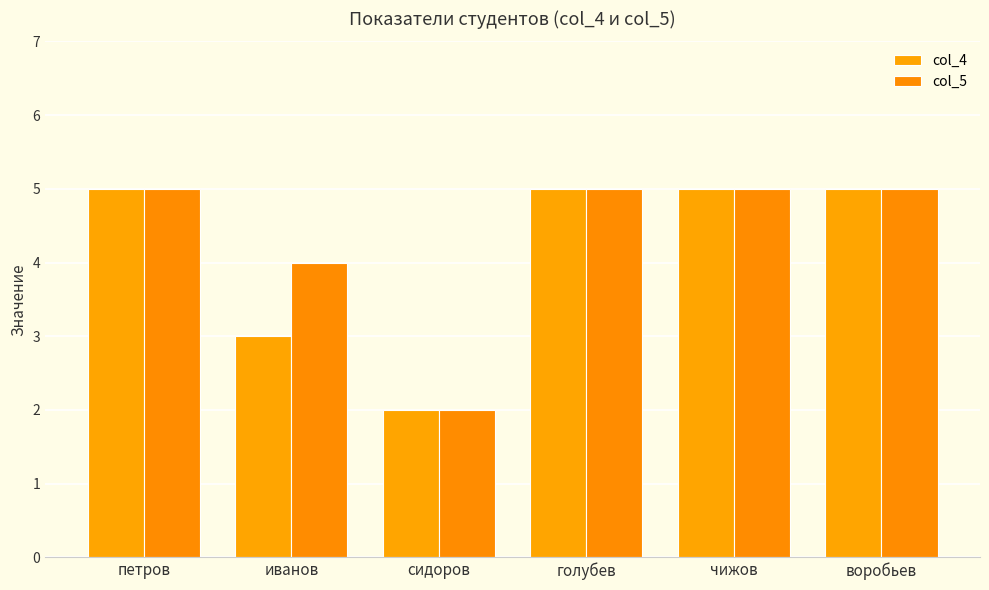

Rank the categories by col_4 value from highest to lowest.

петров, голубев, чижов, воробьев, иванов, сидоров